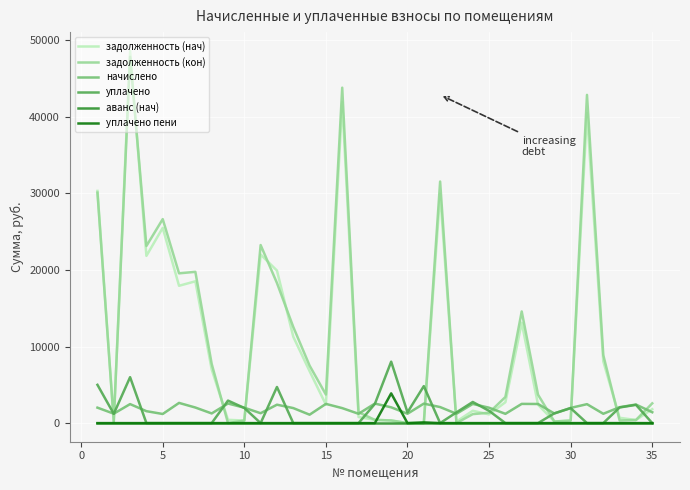

Which series has the widest spread of values?

задолженность (нач)